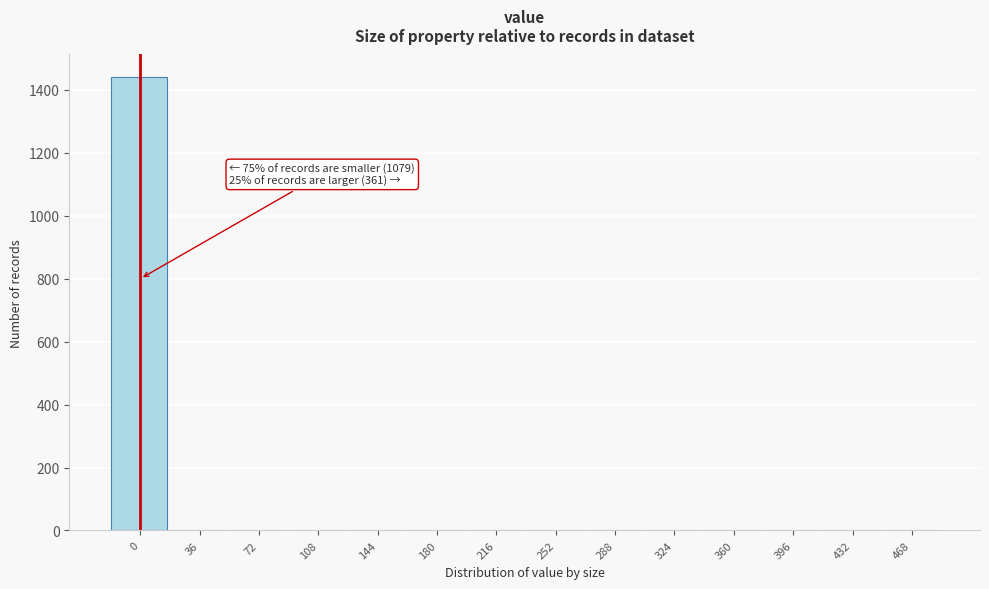

Reading left to right, transcribe all the data shown in this chart.

0=1440	36=0	72=0	108=0	144=0	180=0	216=0	252=0	288=0	324=0	360=0	396=0	432=0	468=0